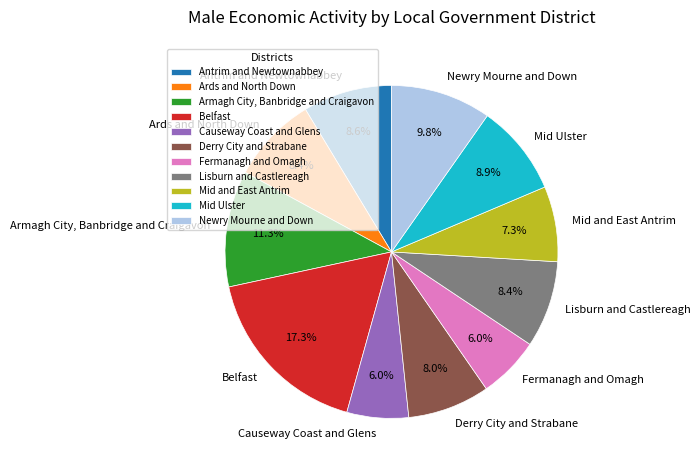

Which category has the biggest portion of the pie?

Belfast